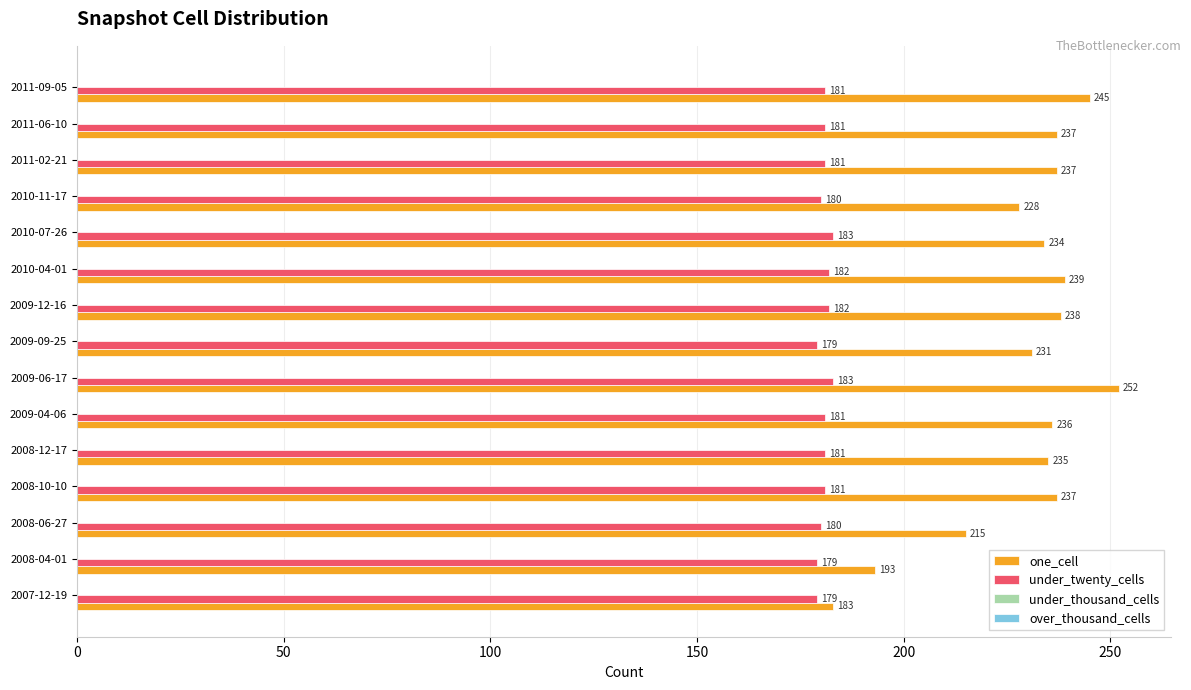

Which series has the widest spread of values?

one_cell